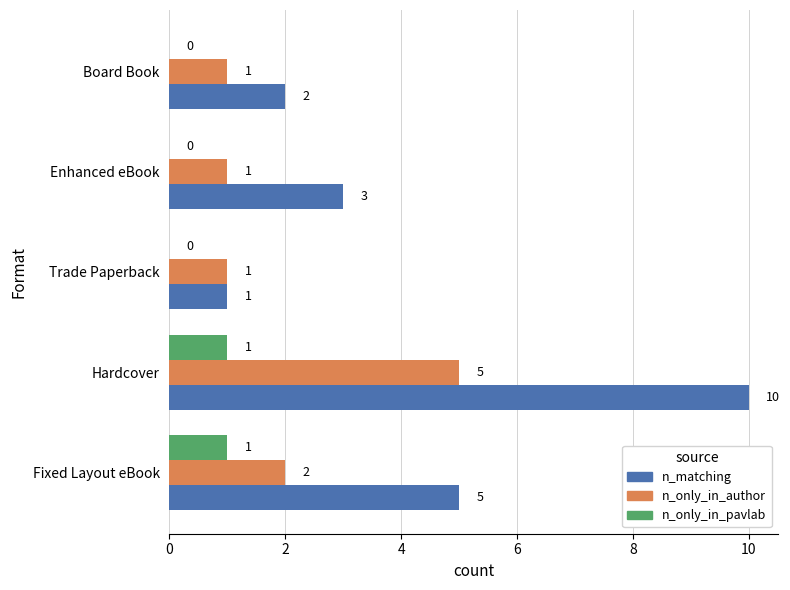

The value of n_matching at Fixed Layout eBook is 8. True or false?

False